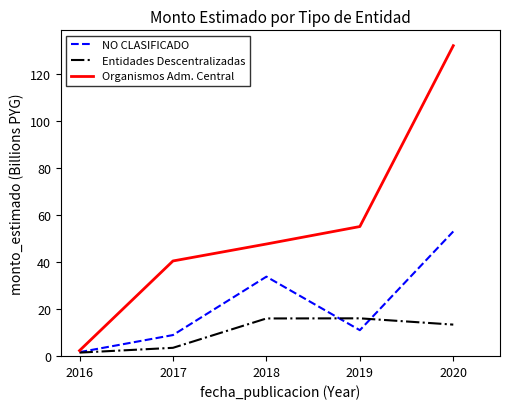

Which series has the largest total across all categories?

Organismos Adm. Central